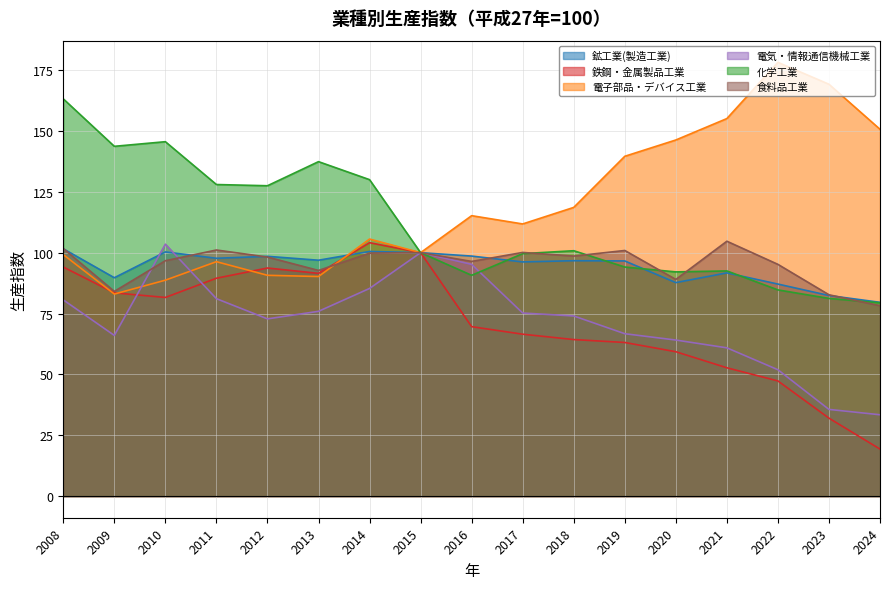

Reading right to left, list all the values displayed in this chart.

鉱工業(製造工業): 79.6	82.4	87.1	91.7	87.7	96.6	96.7	96.2	98.6	100.0	100.5	96.9	98.5	97.7	100.3	89.7	101.6
鉄鋼・金属製品工業: 19.3	32.0	47.3	52.7	59.3	63.1	64.3	66.5	69.6	100.0	104.1	91.5	93.7	89.5	81.6	83.5	94.1
電子部品・デバイス工業: 150.7	169.2	178.2	155.1	146.3	139.6	118.6	111.8	115.2	100.0	105.6	90.2	90.7	96.3	88.7	83.0	99.2
電気・情報通信機械工業: 33.4	35.6	51.9	60.9	64.1	66.7	74.0	75.2	95.2	100.0	85.3	75.9	72.8	81.1	103.5	66.0	80.6
化学工業: 79.4	81.2	84.7	92.5	92.1	94.1	100.8	99.6	90.7	100.0	130.0	137.4	127.5	128.0	145.6	143.7	163.2
食料品工業: 78.2	82.7	95.2	104.7	89.0	100.9	98.6	100.1	96.4	100.0	99.8	92.7	98.2	101.1	96.7	84.1	101.7